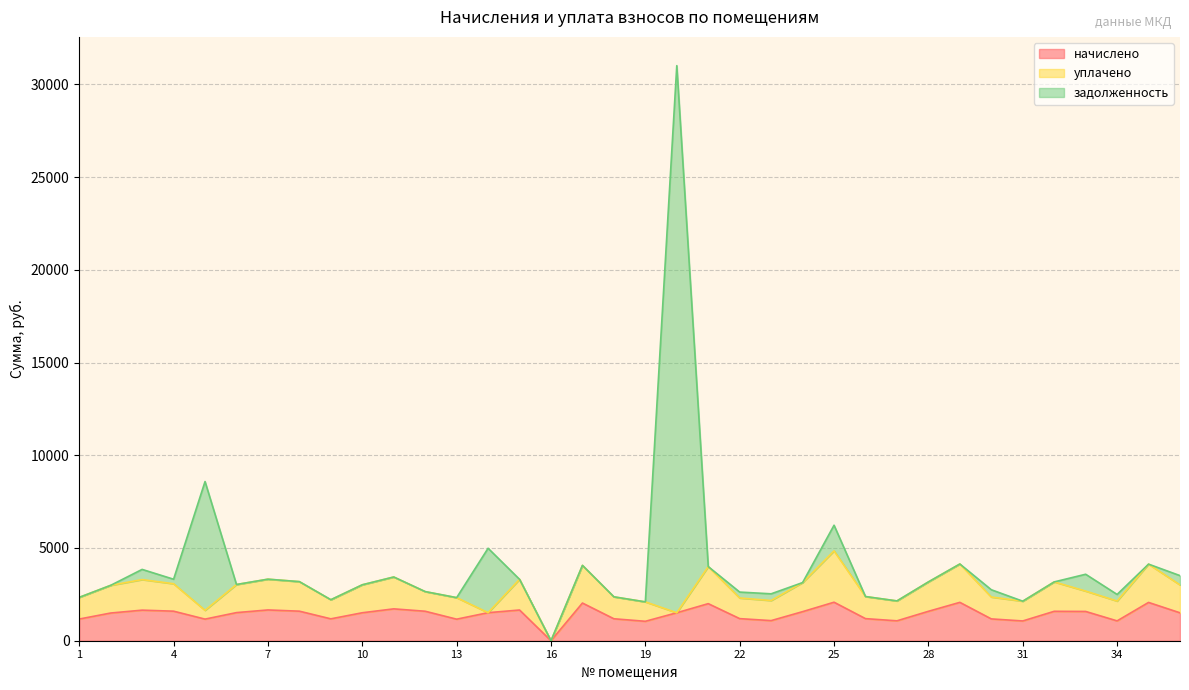

The value of начислено at 31 is 1065.5. True or false?

True